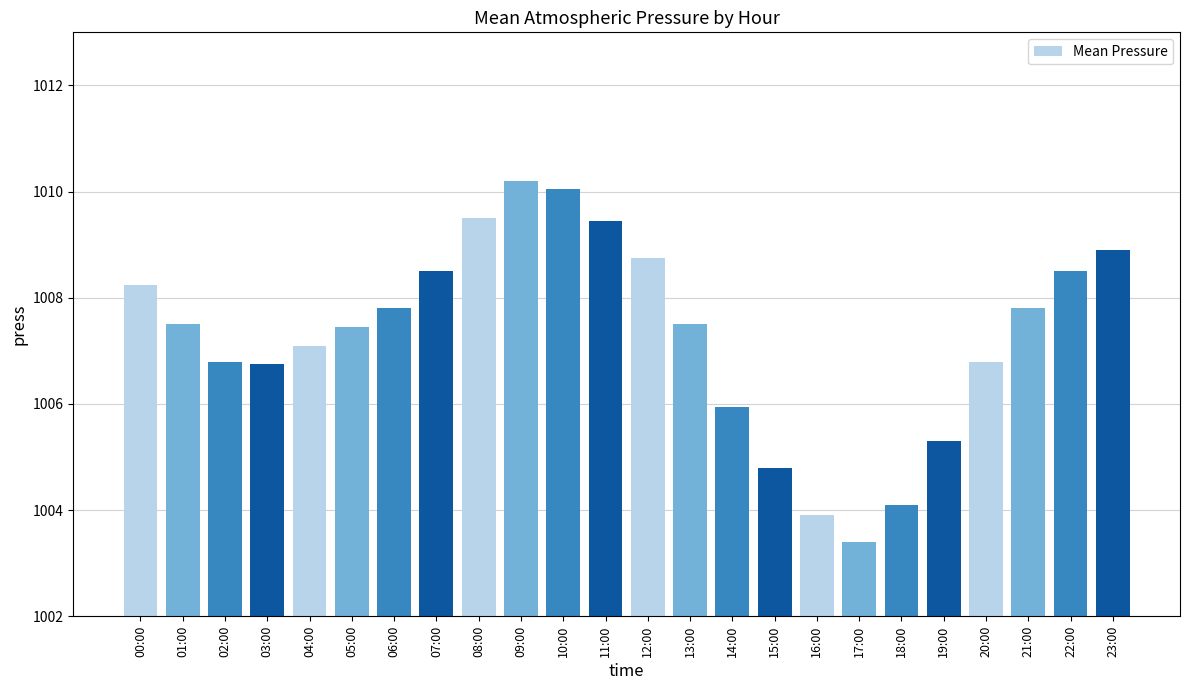

Is it true that the value at 10:00 is 1010.0?

True